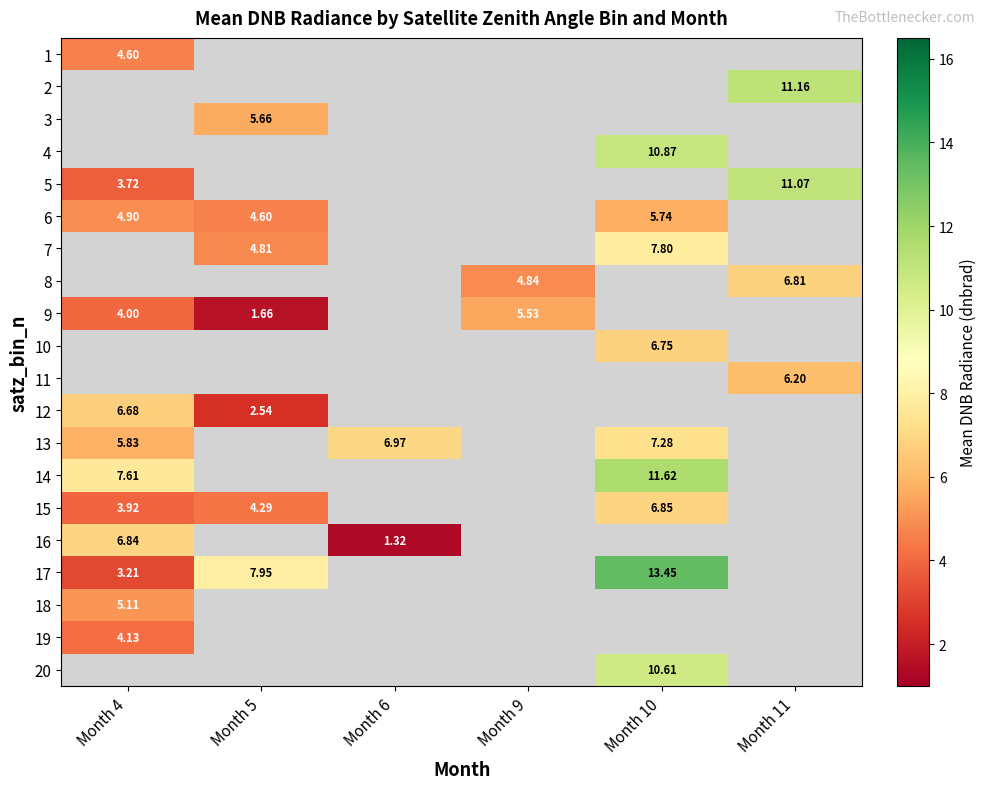

At which label is 9 closest to 3?

Month 4